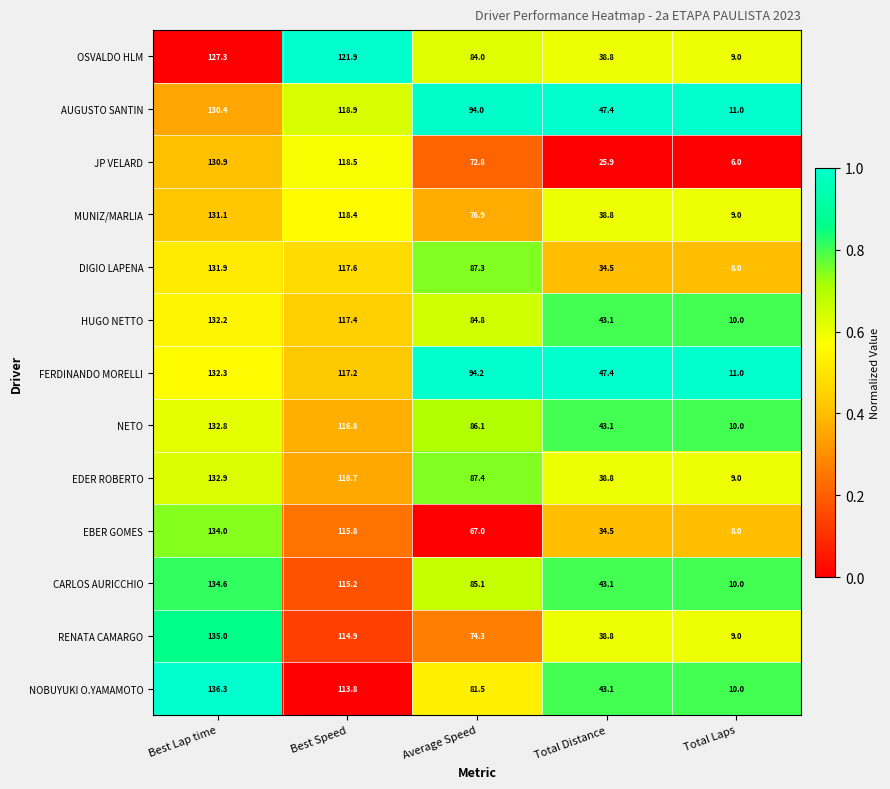

What is the total value across all series at Total Distance?

517.3